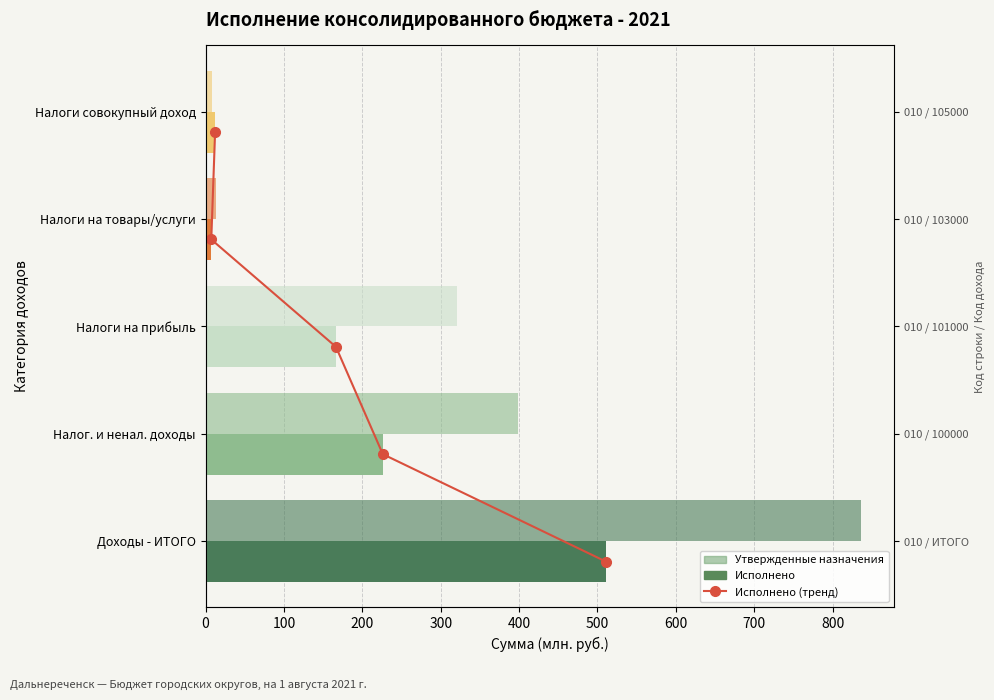

Which series has the widest spread of values?

Утвержденные назначения